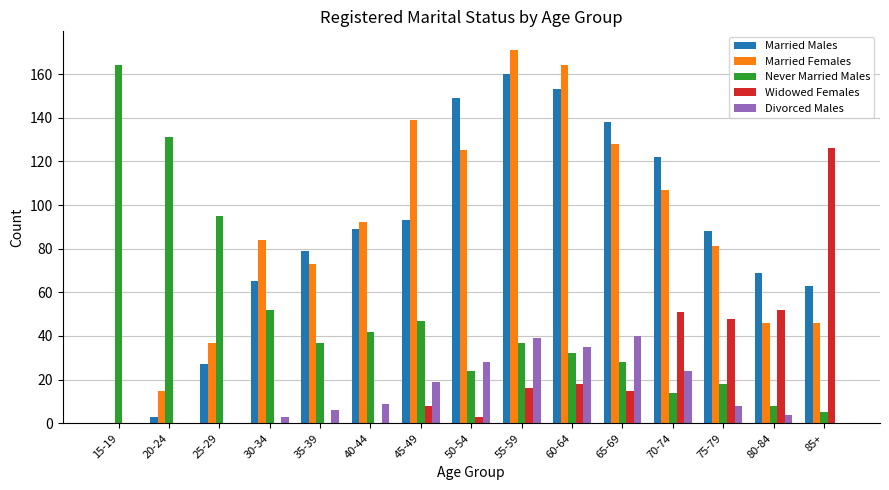

Which series changed the most between 40-44 and 55-59?

Married Females